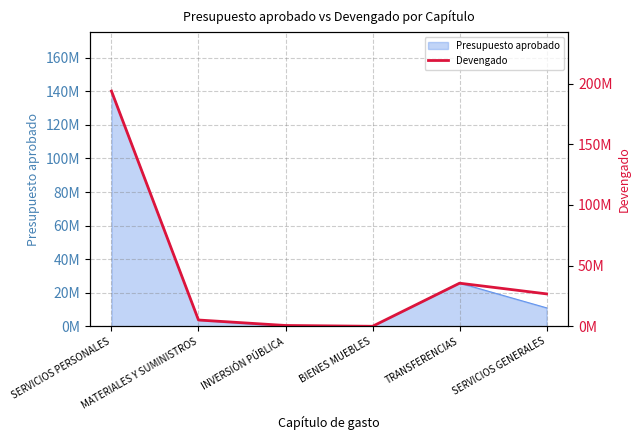

Between SERVICIOS PERSONALES and TRANSFERENCIAS, which is larger?

SERVICIOS PERSONALES